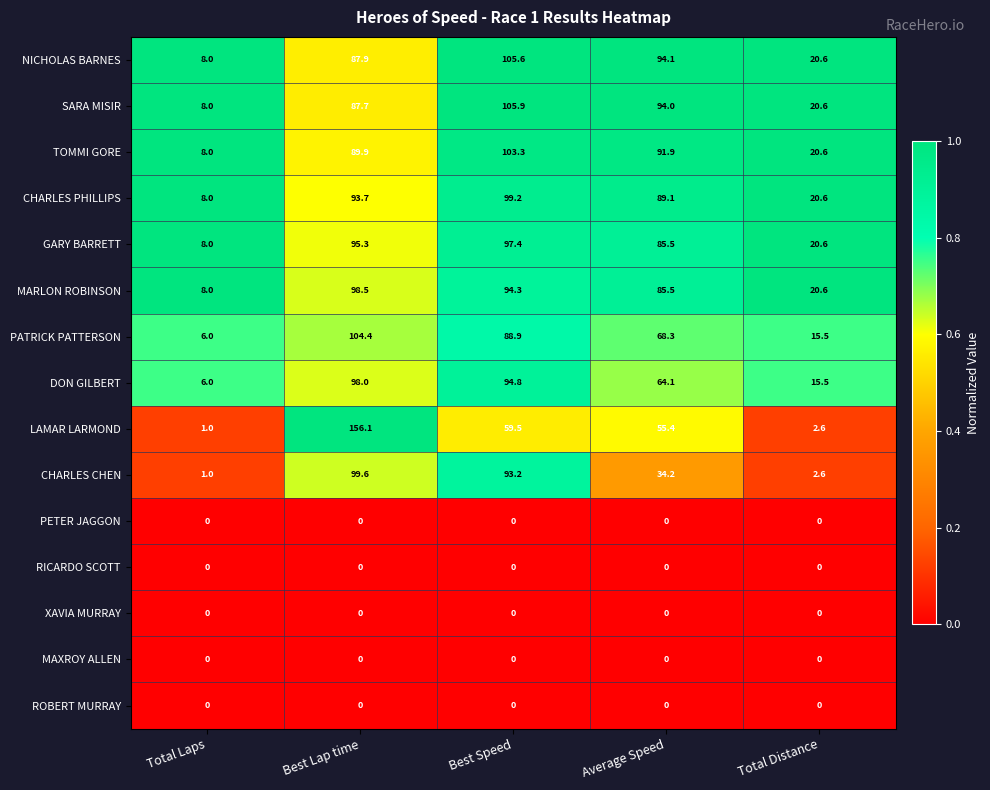

At how many categories does at least one series exceed 0?

5